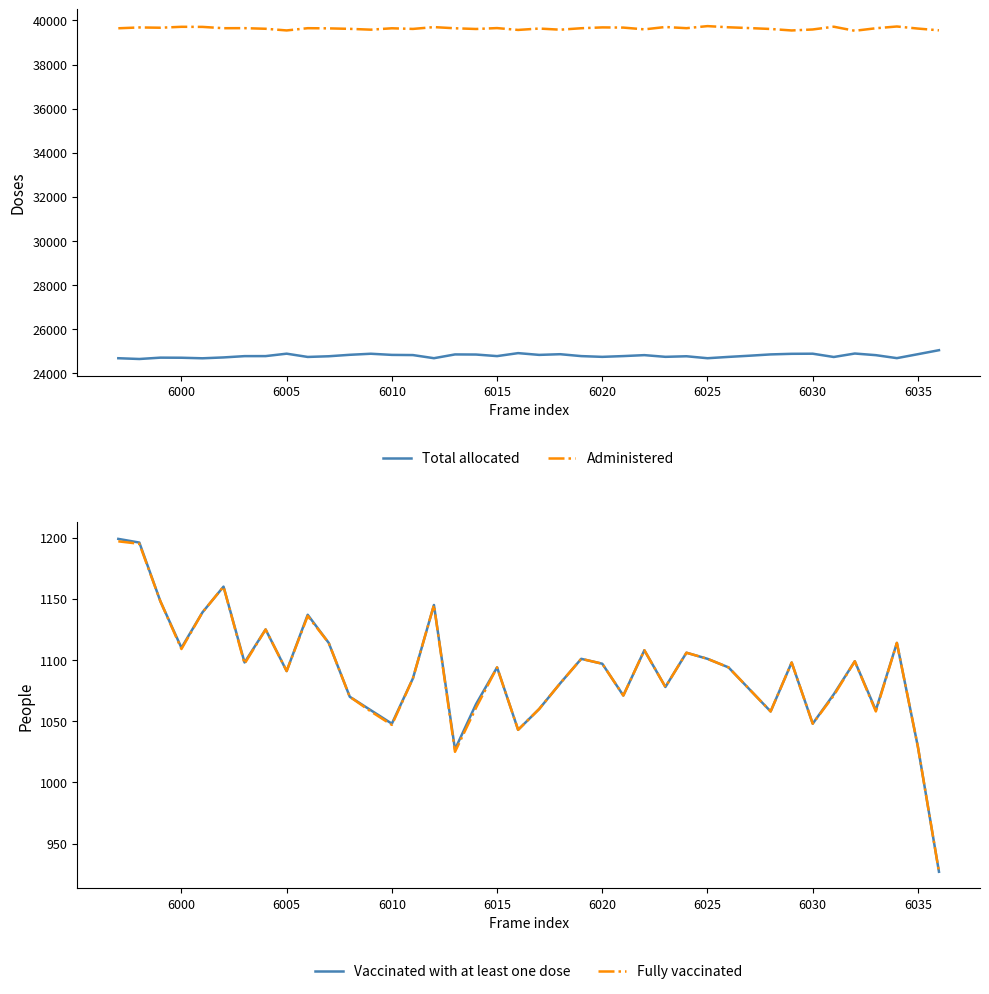

Where is the first local minimum for Administered?

6005